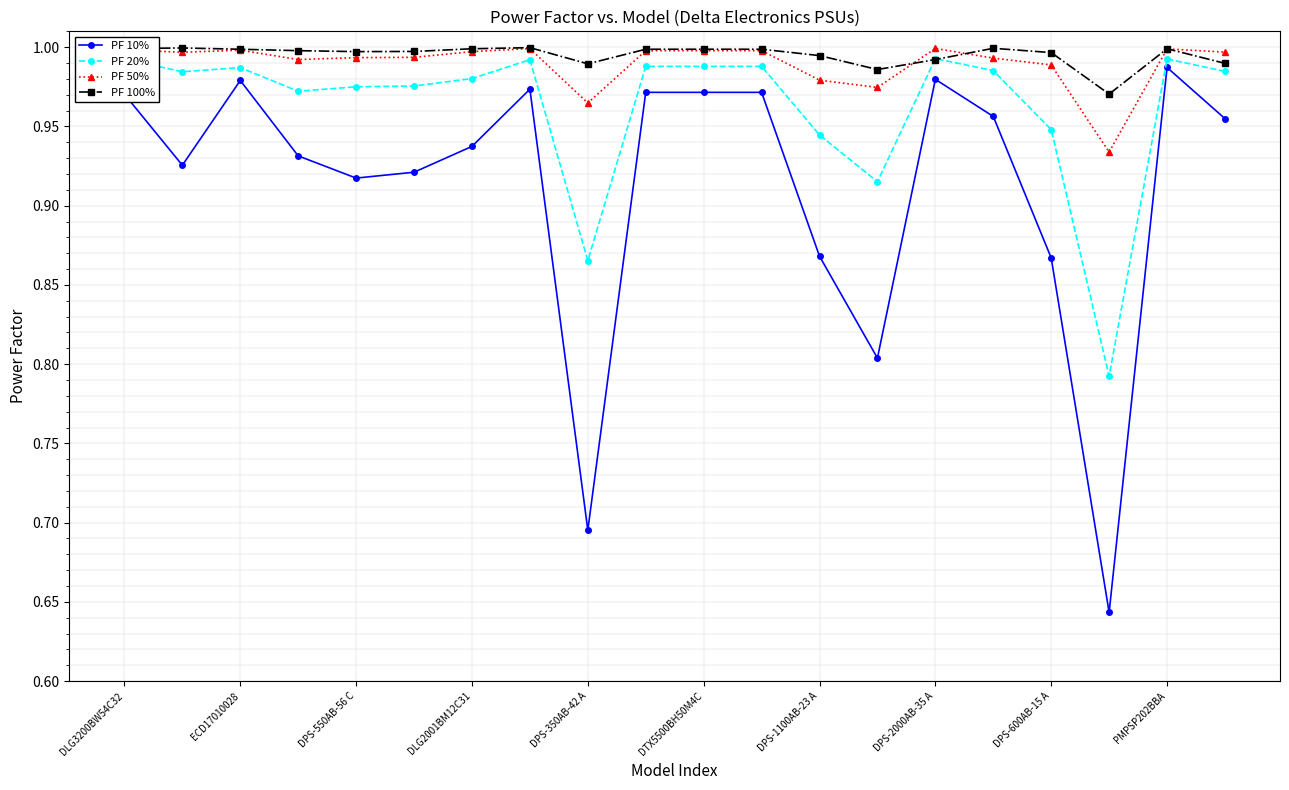

True or false: PF 50% has more than 0 points higher than both neighbors.

True